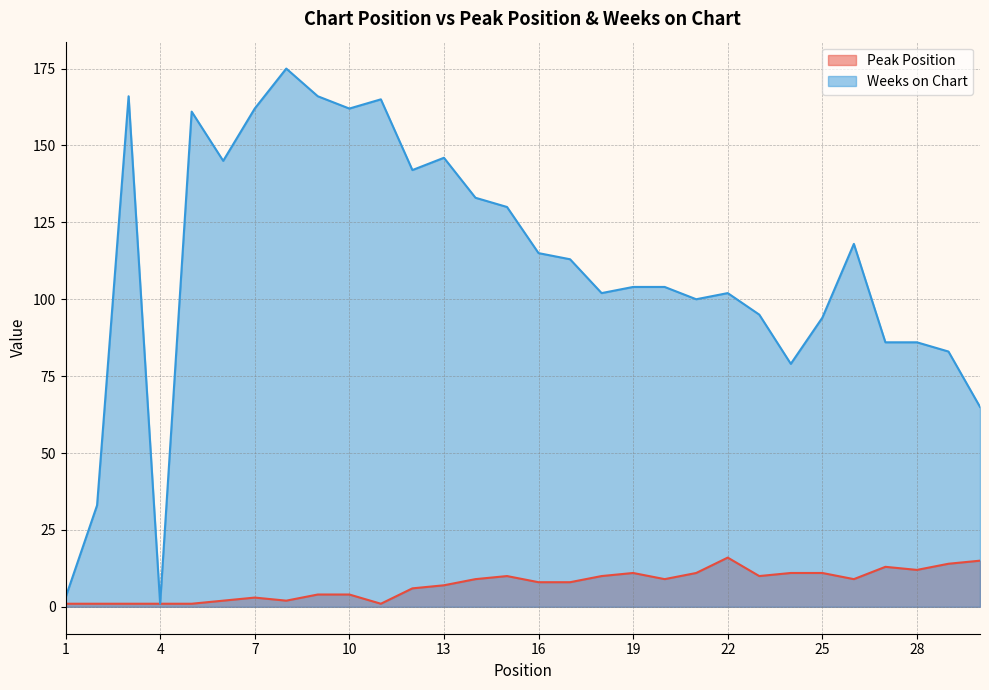

Count the number of data series in this chart.

2